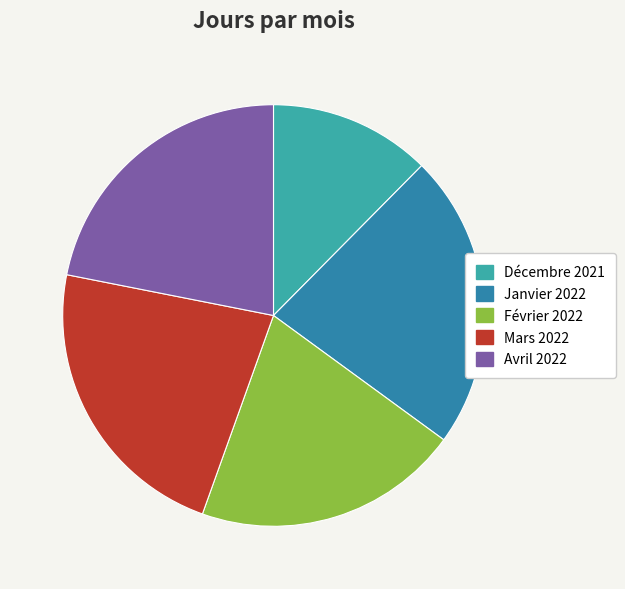

Which category has the smallest portion of the pie?

Décembre 2021